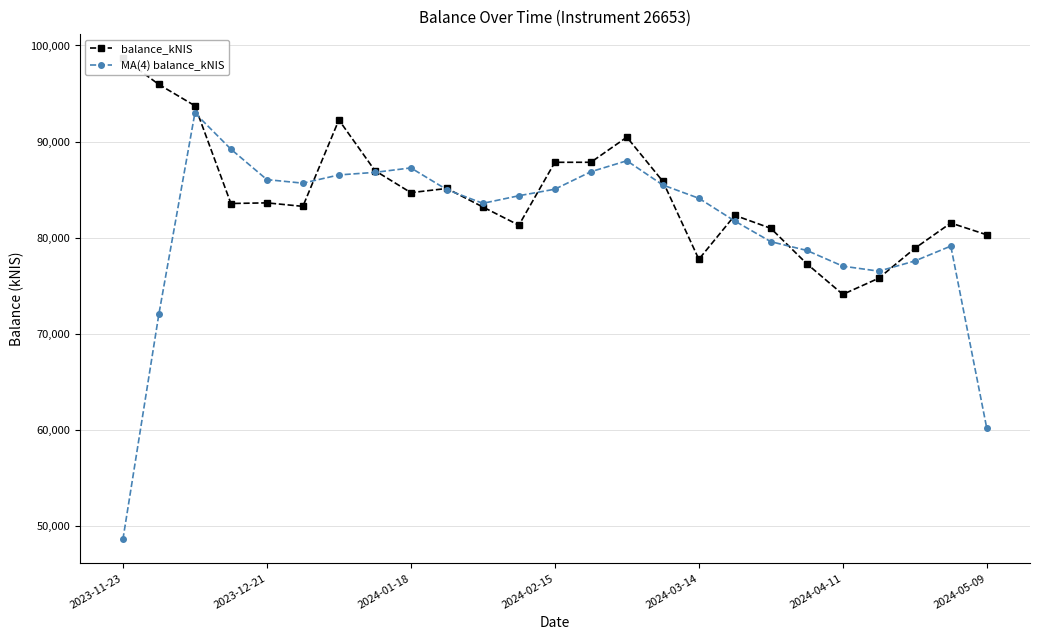

What is the lowest value of the MA(4) balance_kNIS series?

48656.6